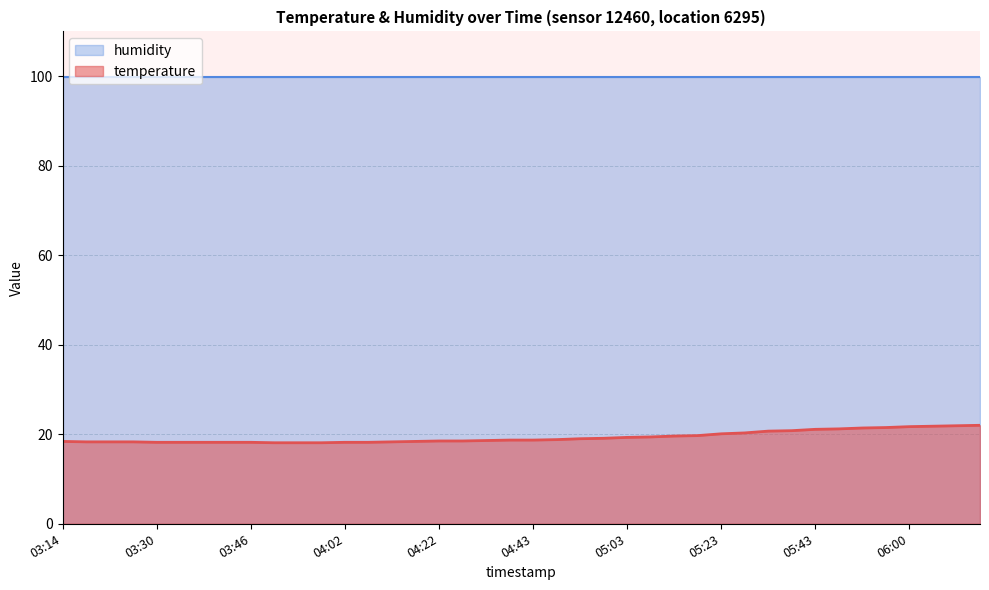

The chart shows a value of 18.3 at 03:18. True or false?

True